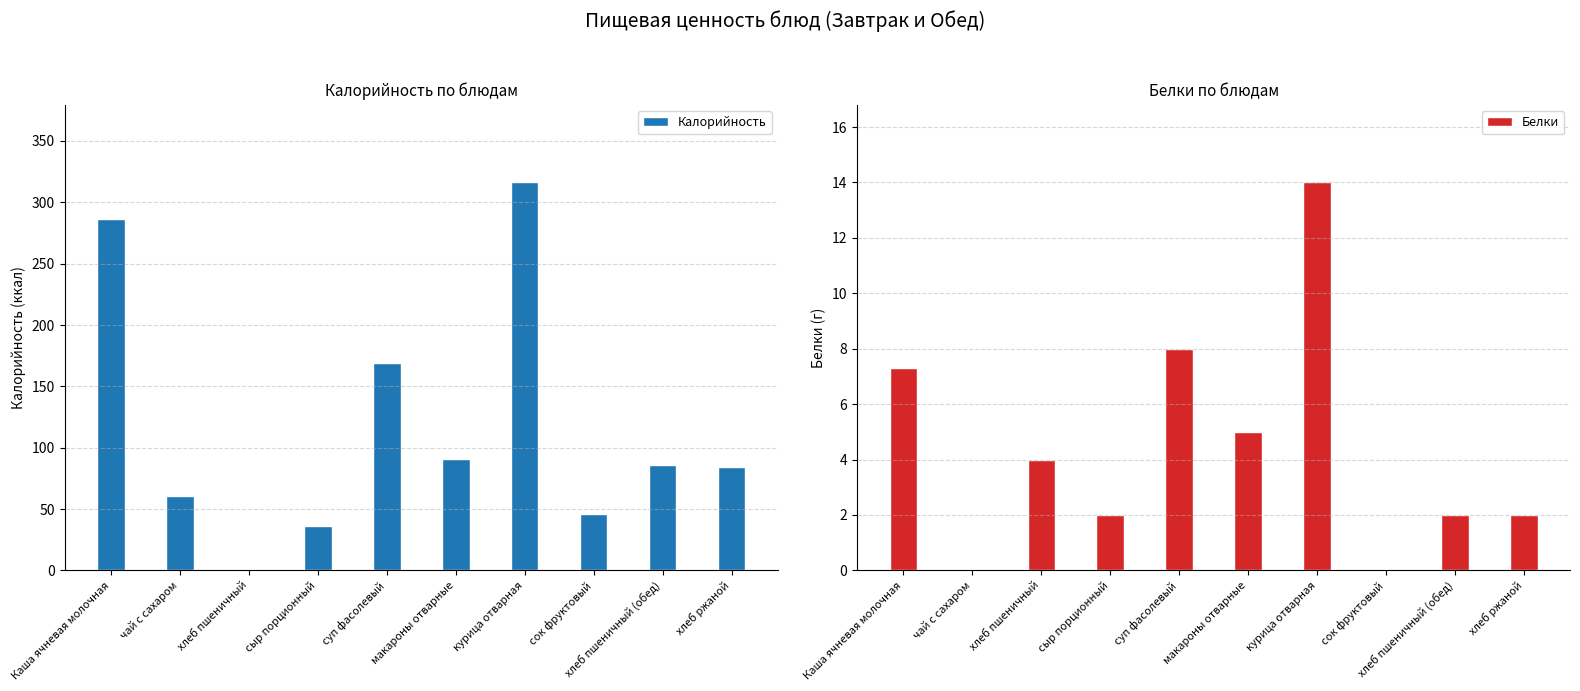

List the labels in order of Белки value, smallest first.

чай с сахаром, сок фруктовый, сыр порционный, хлеб пшеничный (обед), хлеб ржаной, хлеб пшеничный, макароны отварные, Каша ячневая молочная, суп фасолевый, курица отварная